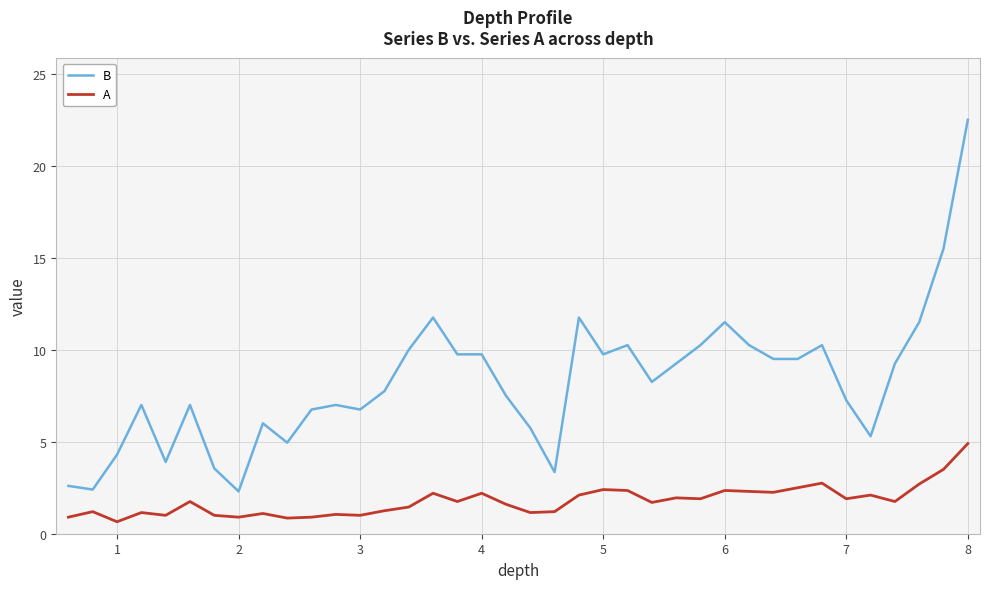

What is the smallest value displayed?

0.7